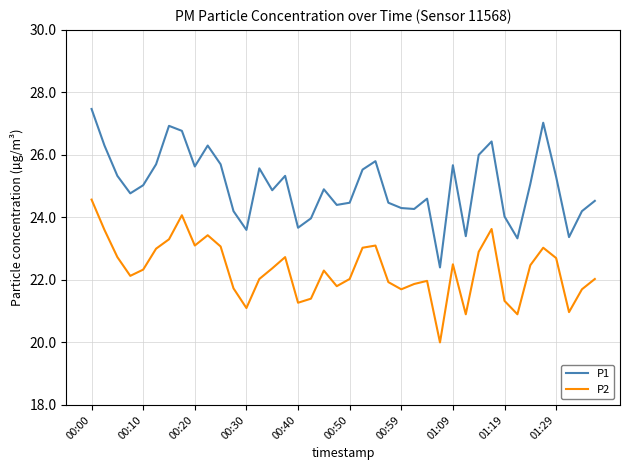

True or false: P1 and P2 intersect in this chart.

False